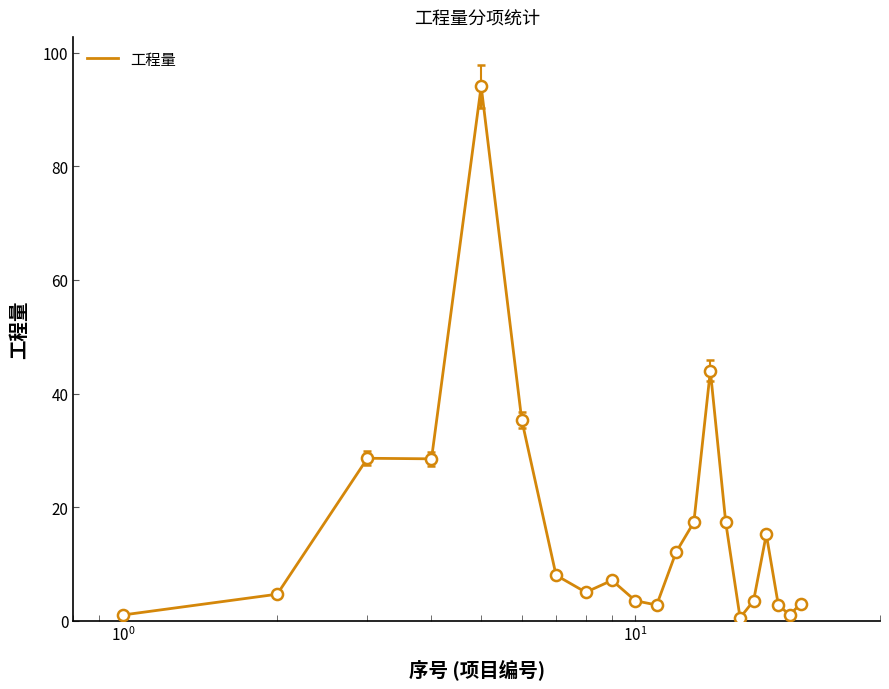

What is the maximum value shown in the chart?

94.1